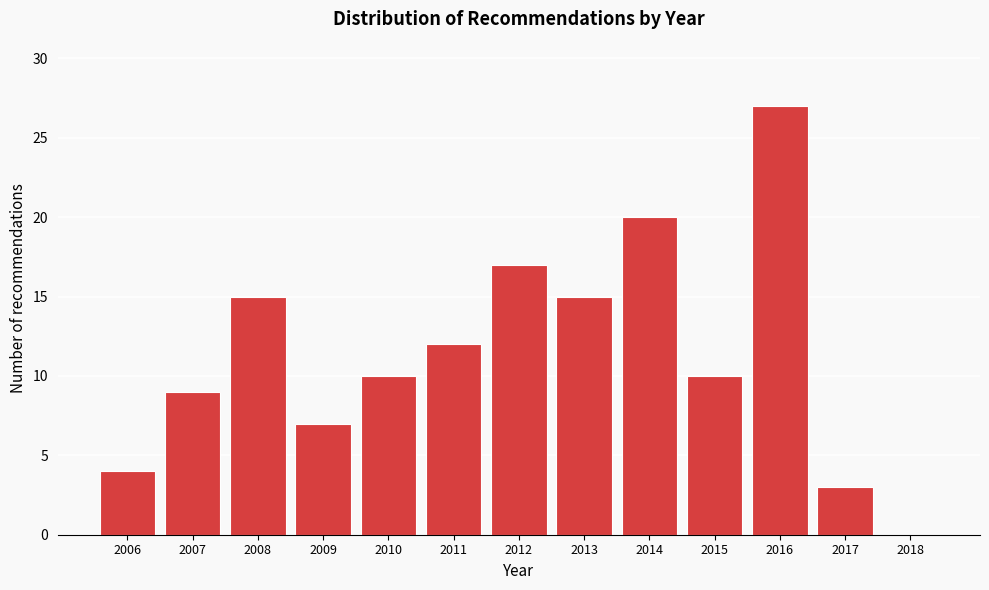

Reading right to left, what are all the values shown in this chart?

2018=0	2017=3	2016=27	2015=10	2014=20	2013=15	2012=17	2011=12	2010=10	2009=7	2008=15	2007=9	2006=4